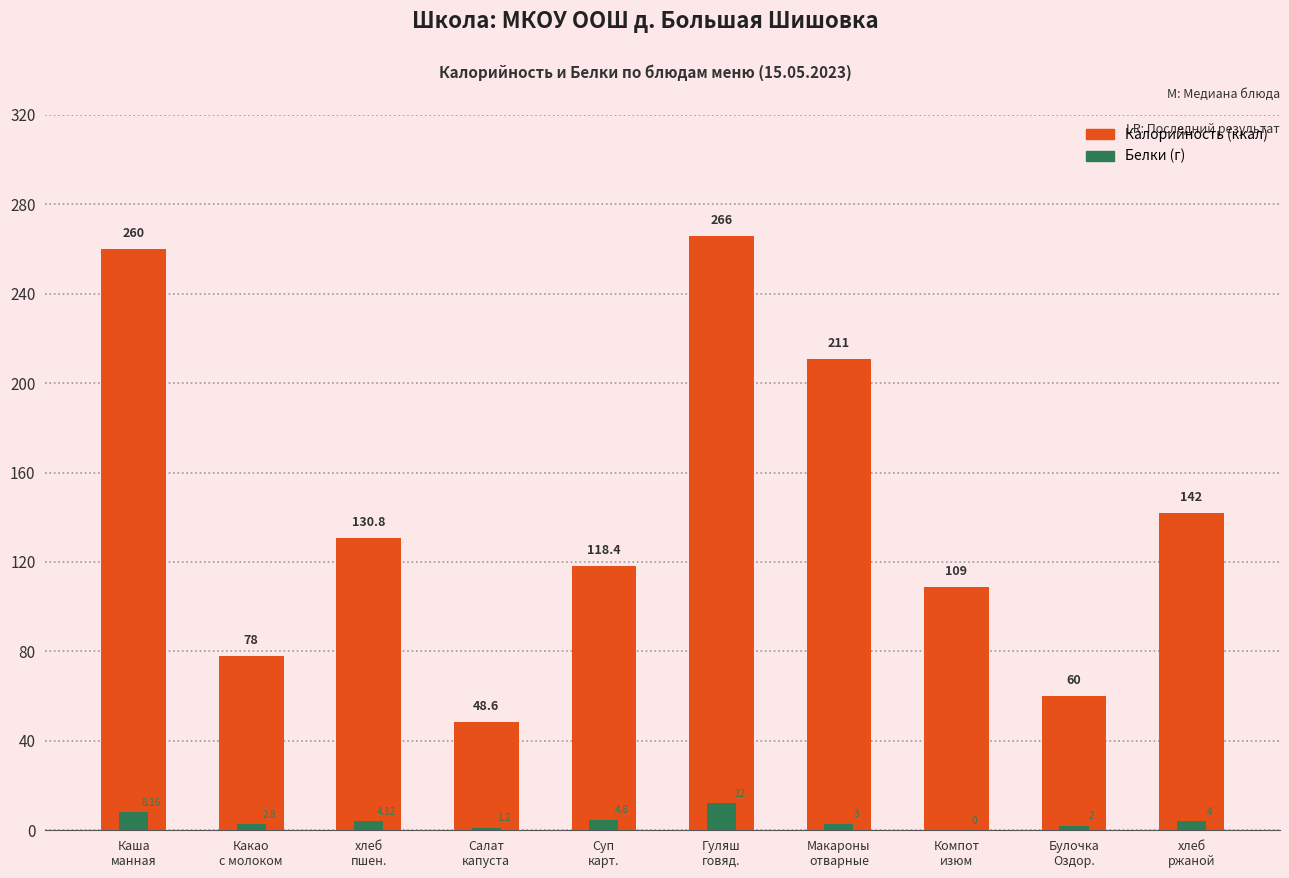

What is the highest value of the Белки series?

12.0